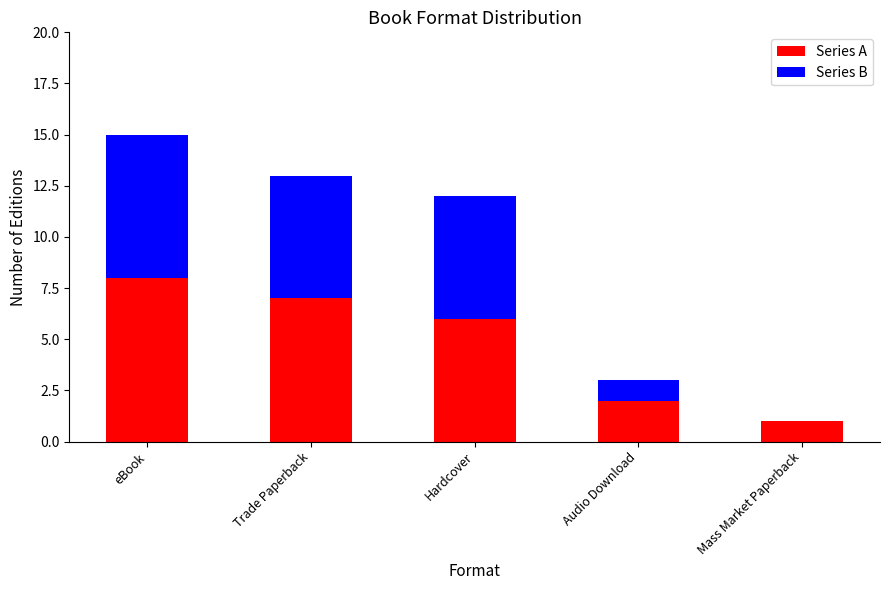

The Series A series shows 2 at Hardcover. True or false?

False